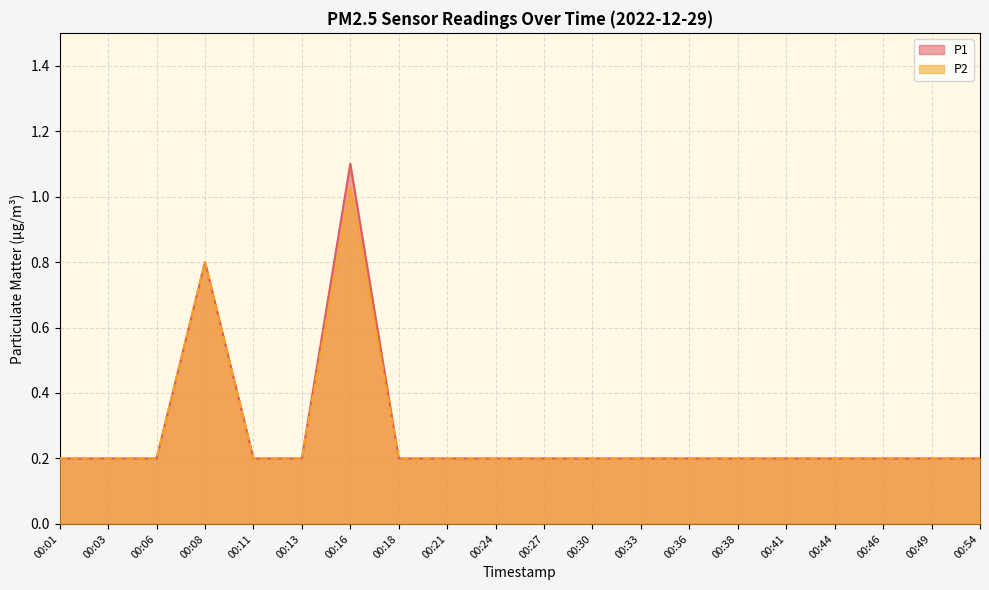

What are all the series names shown in the legend?

P1, P2